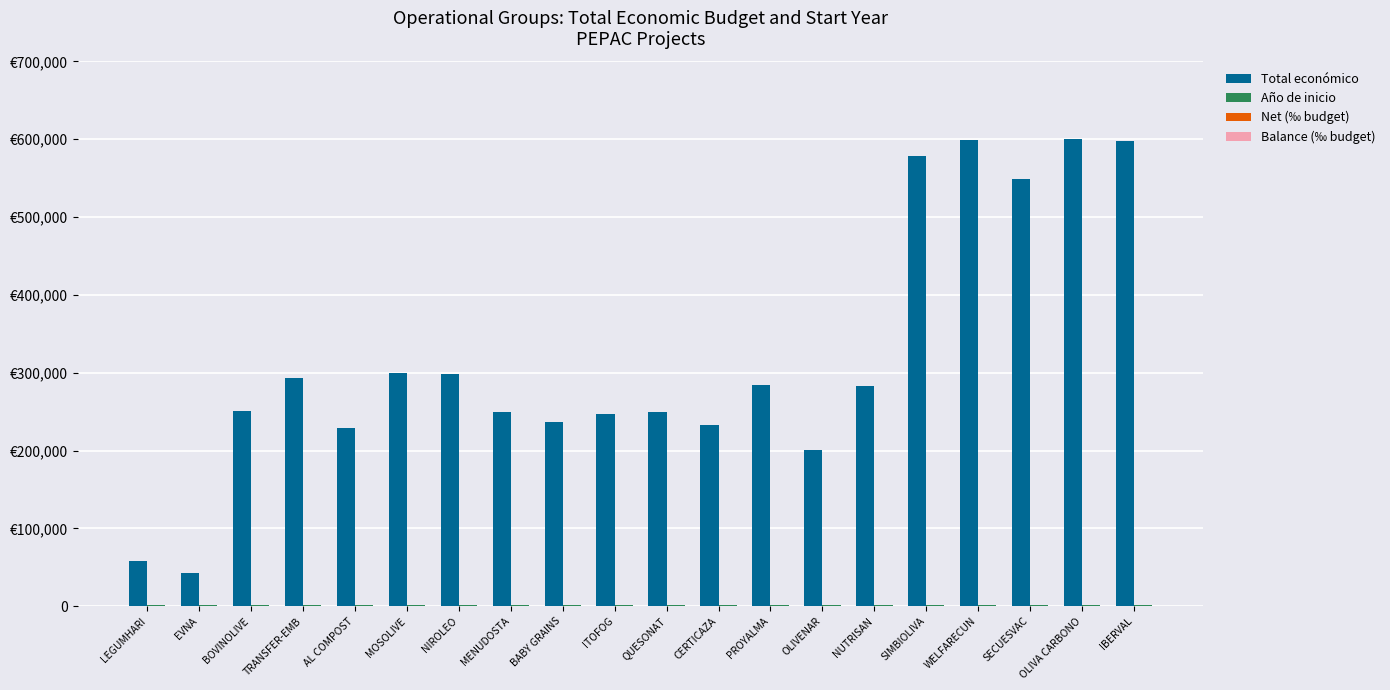

What is the value of the Net (‰ budget) bar at the 13th from the left?

284.8